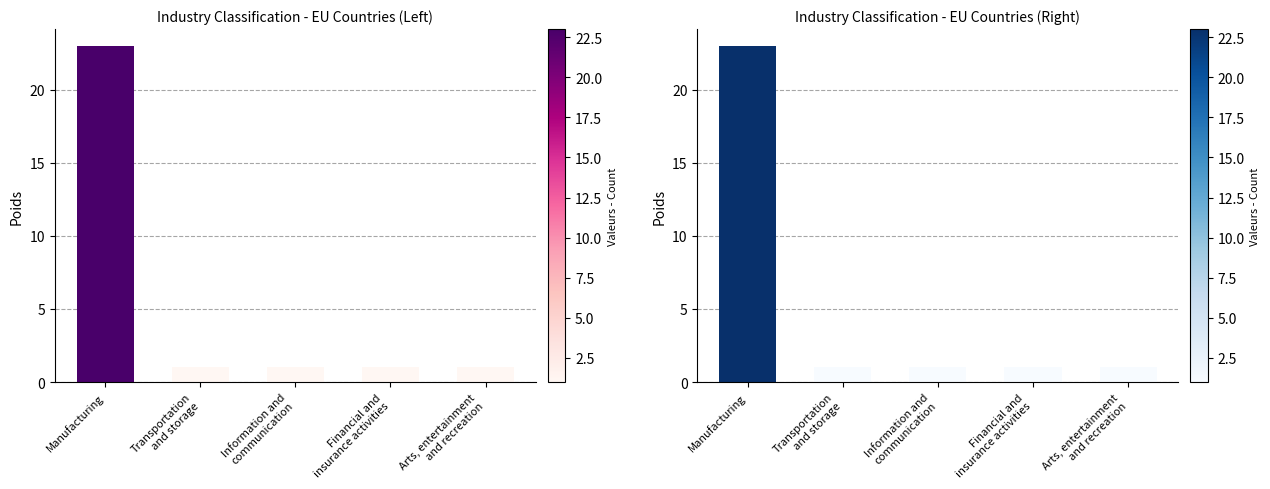

Does the chart contain stacked bars?

No